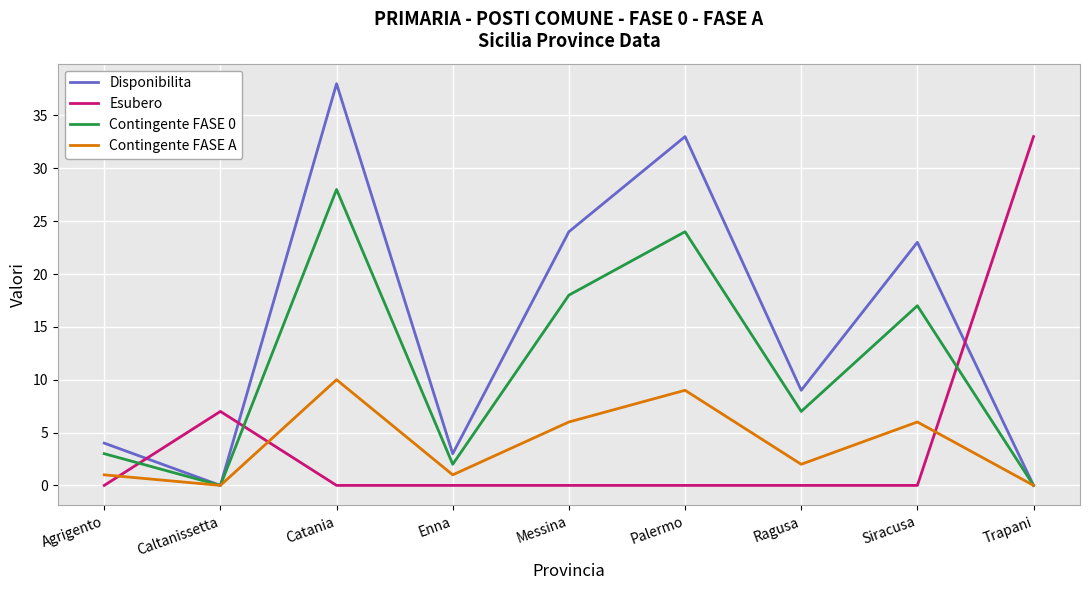

What is the difference between the highest and lowest values at Siracusa?

23